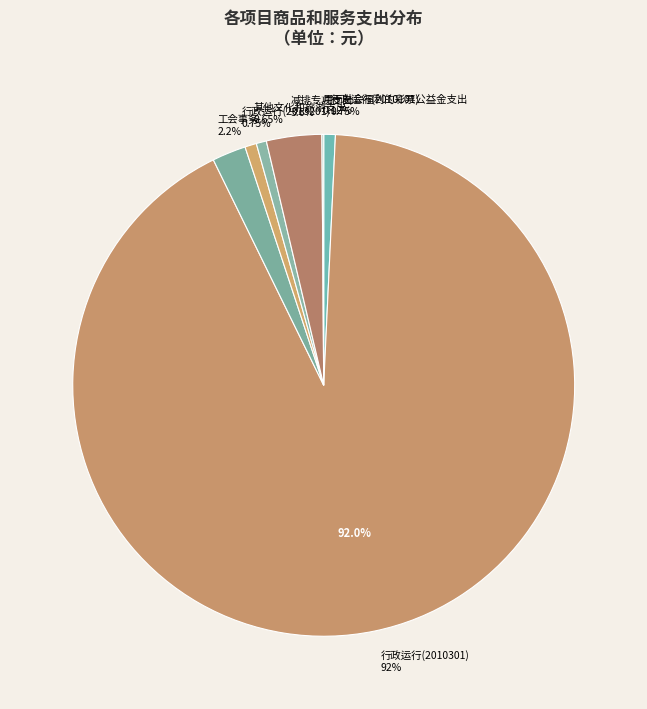

Rank the categories by value from lowest to highest.

机关事业单位基本养老保险缴费支出, 临时救助支出, 征地和拆迁补偿支出, 住房公积金, 用于社会福利的彩票公益金支出, 其他文化和旅游支出, 行政运行(2010101), 行政运行(2013201), 工会事务, 减排专项支出, 行政运行(2010301)